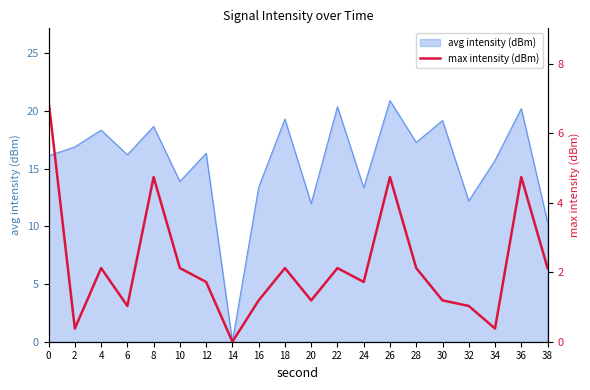

Is it true that the value at 22 is 2.1?

True